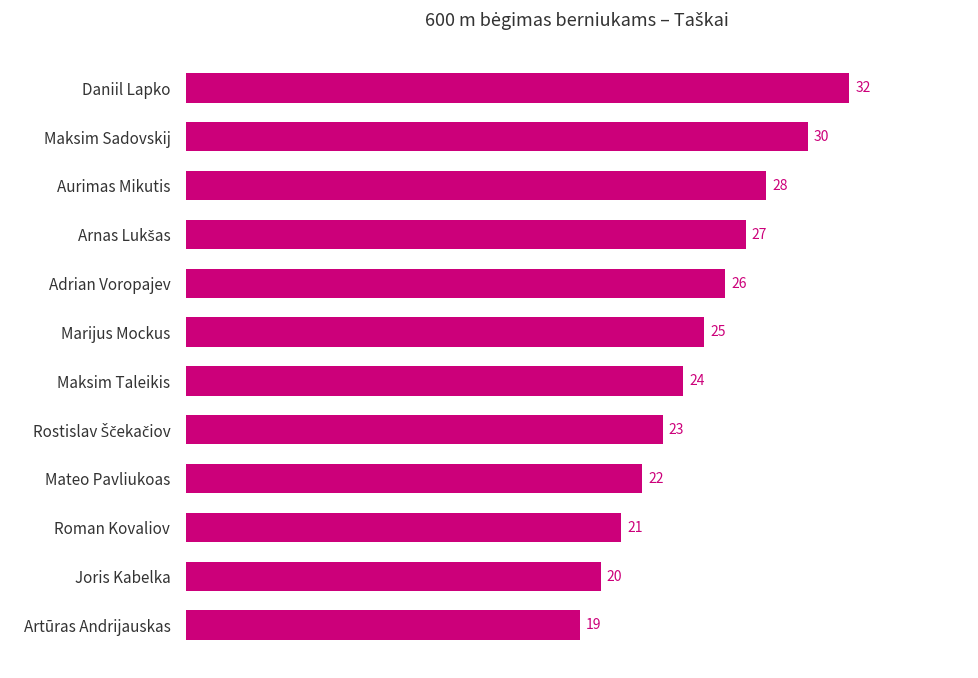

Reading top to bottom, extract all data points from this chart.

32	30	28	27	26	25	24	23	22	21	20	19